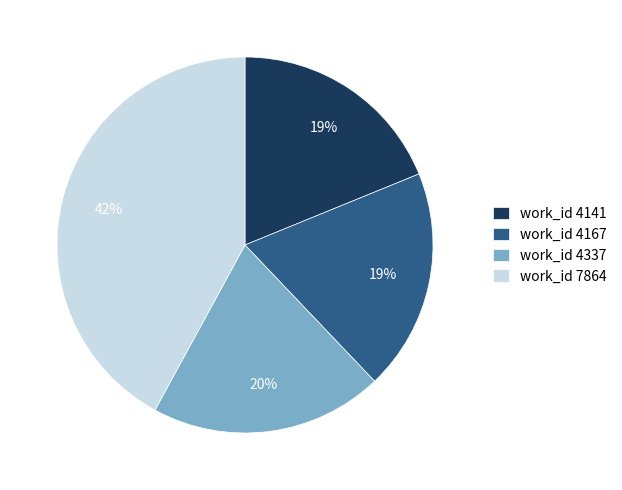

Count the number of slices in the pie.

4